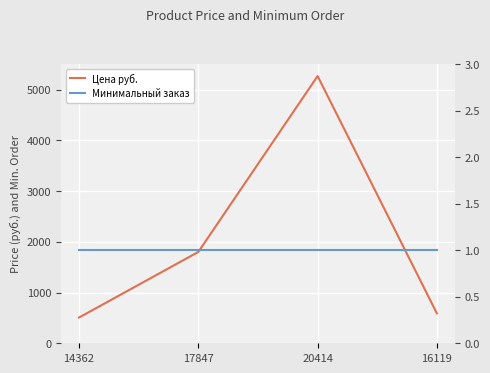

The Цена руб. series shows 578 at 17847. True or false?

False